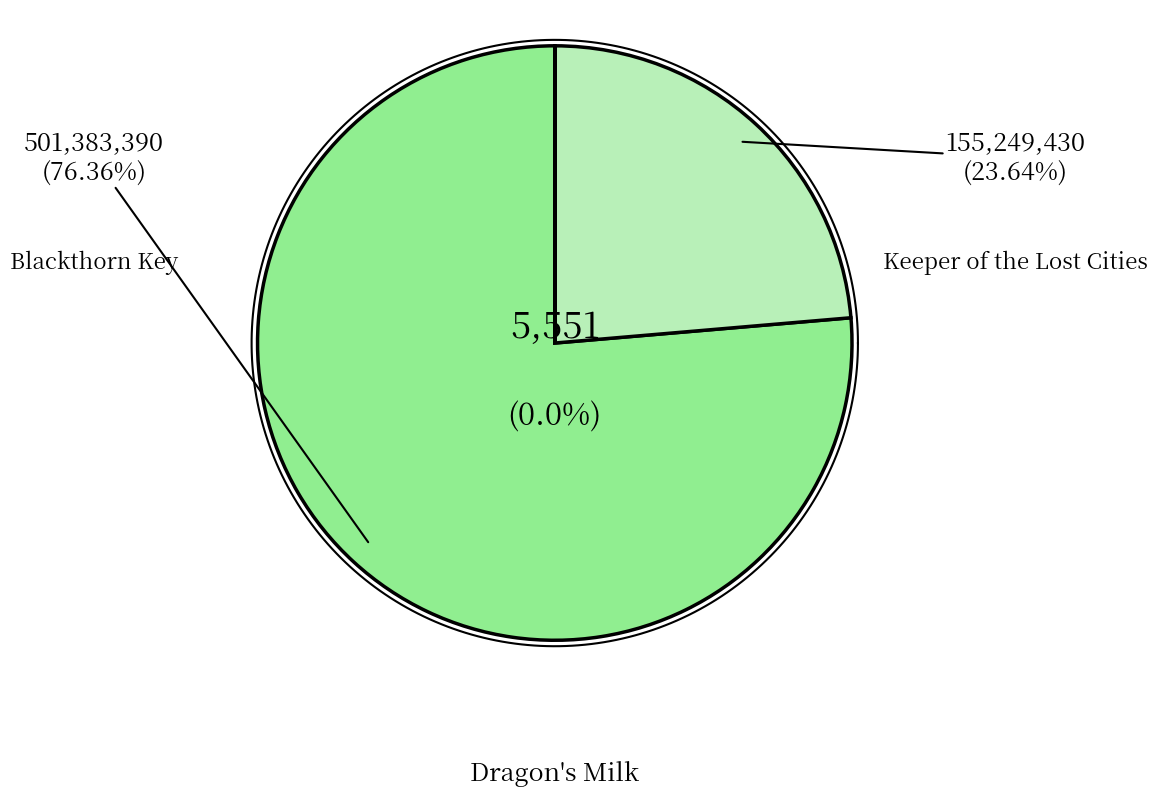

Is Keeper of the Lost Cities the majority of the pie?

No